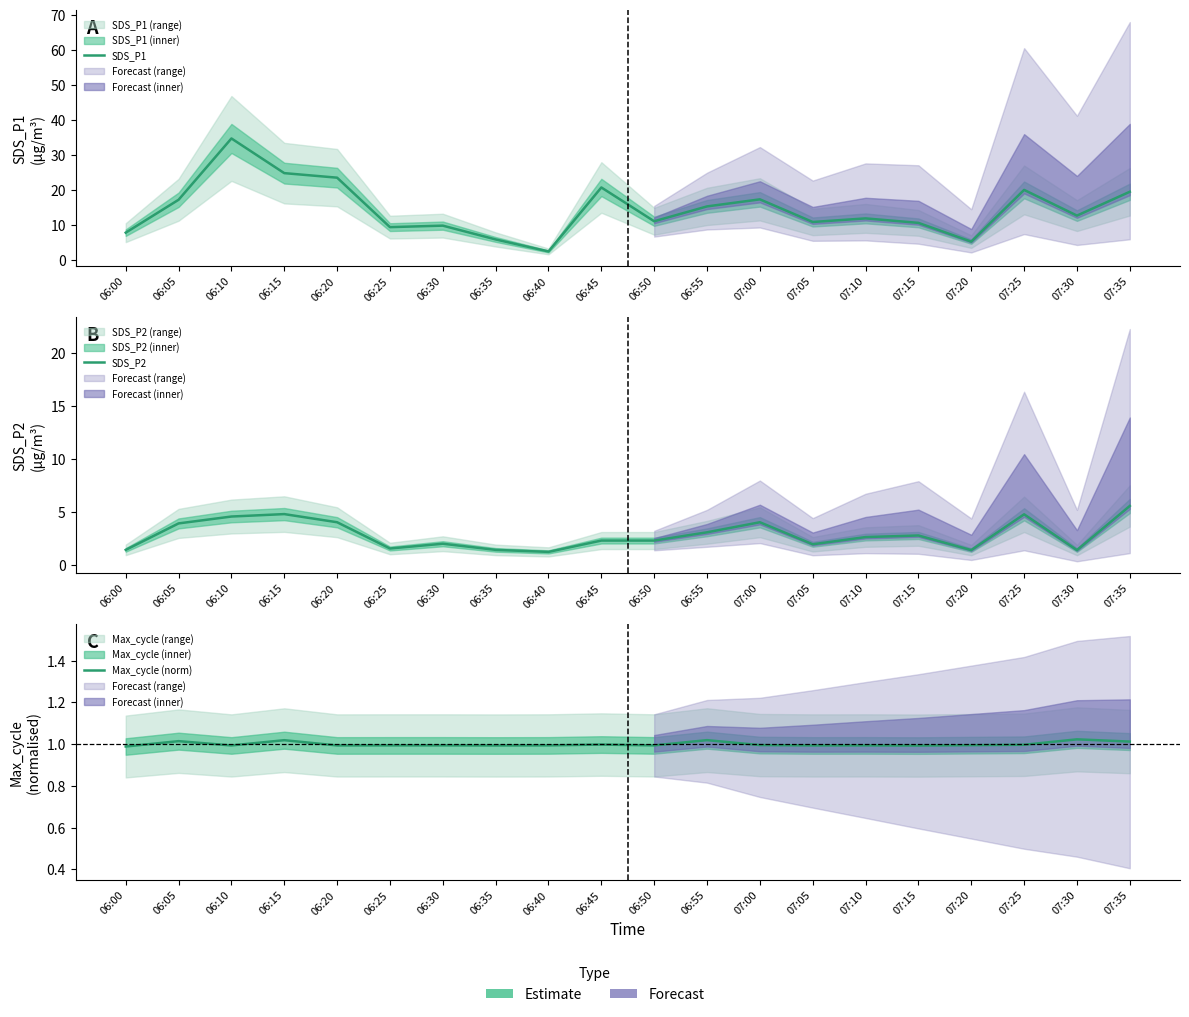

What position from the right is 06:55?

9